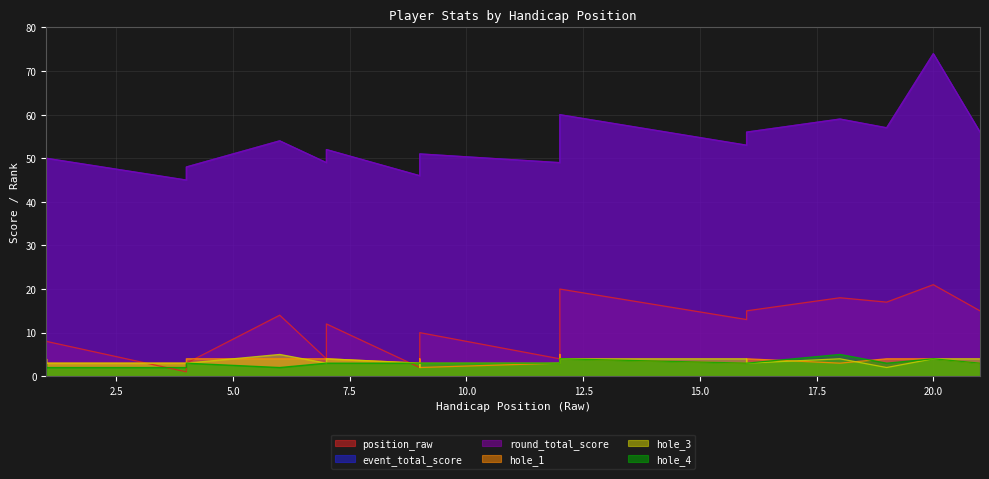

At which label does event_total_score first exceed 51?

6